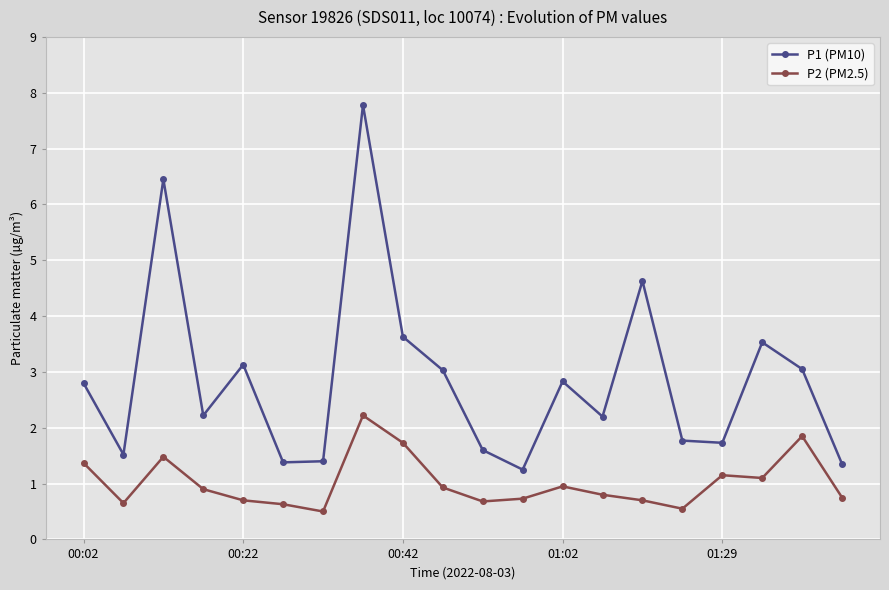

Rank the series by their average value, from highest to lowest.

P1 (PM10), P2 (PM2.5)